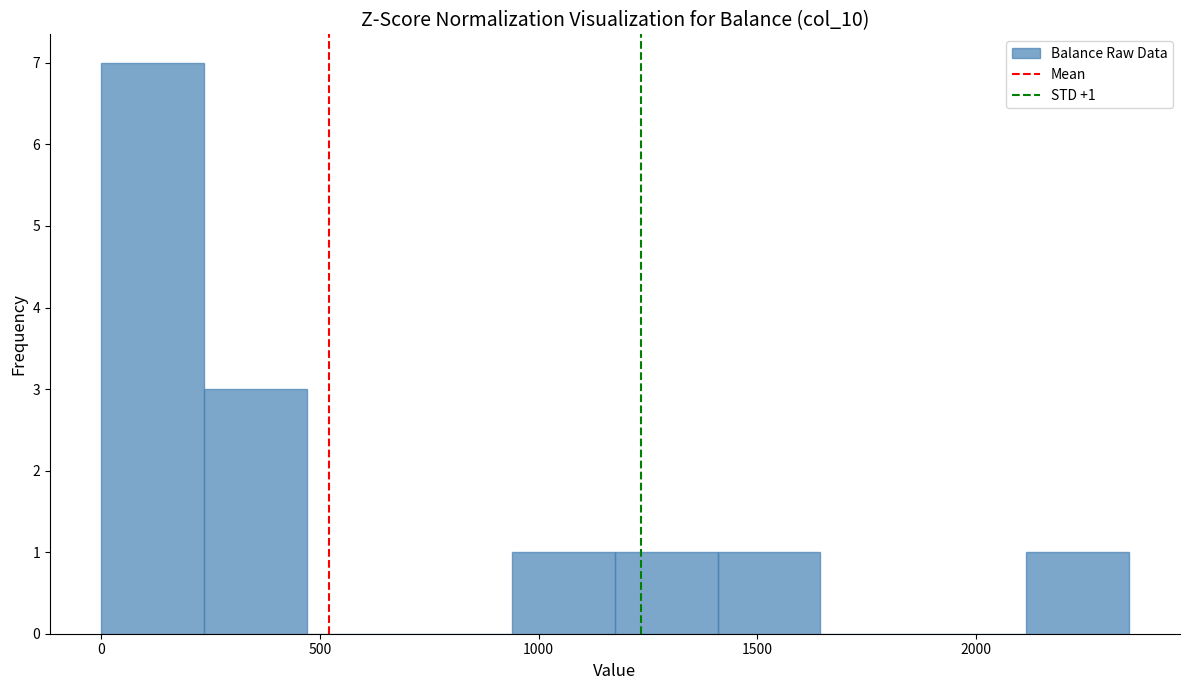

Which range on the x-axis has the tallest bar?

0 to 250